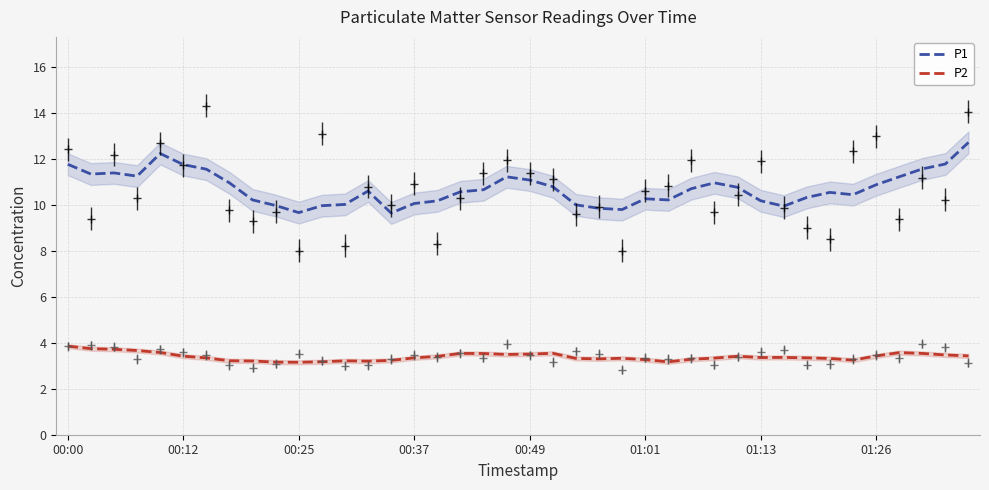

At which label is P2 closest to 3?

00:25